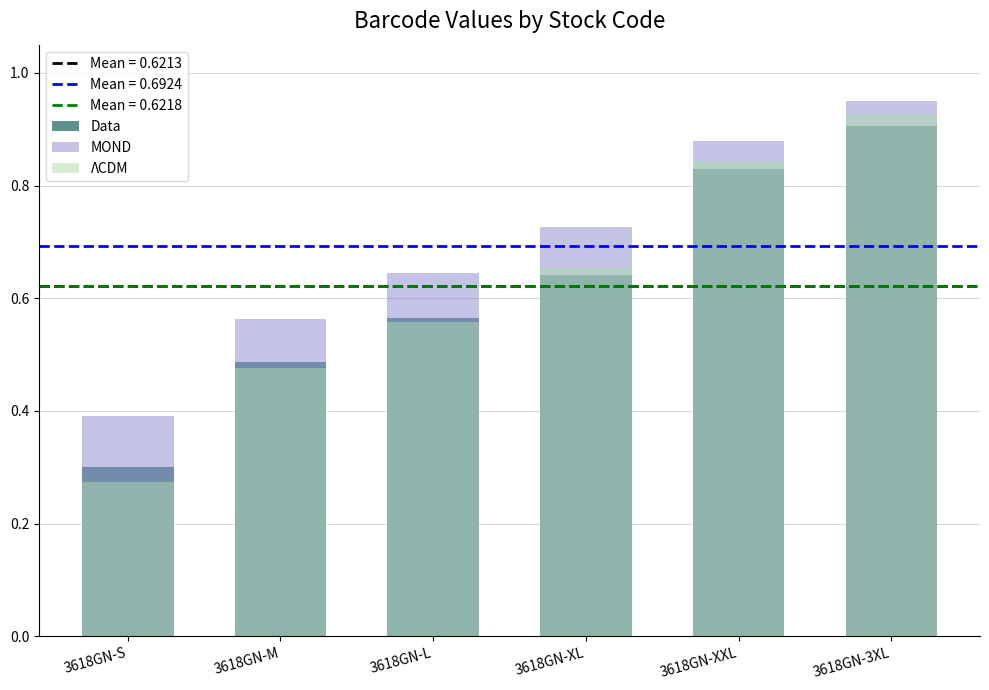

What is the label of the 3rd bar from the right?

3618GN-XL